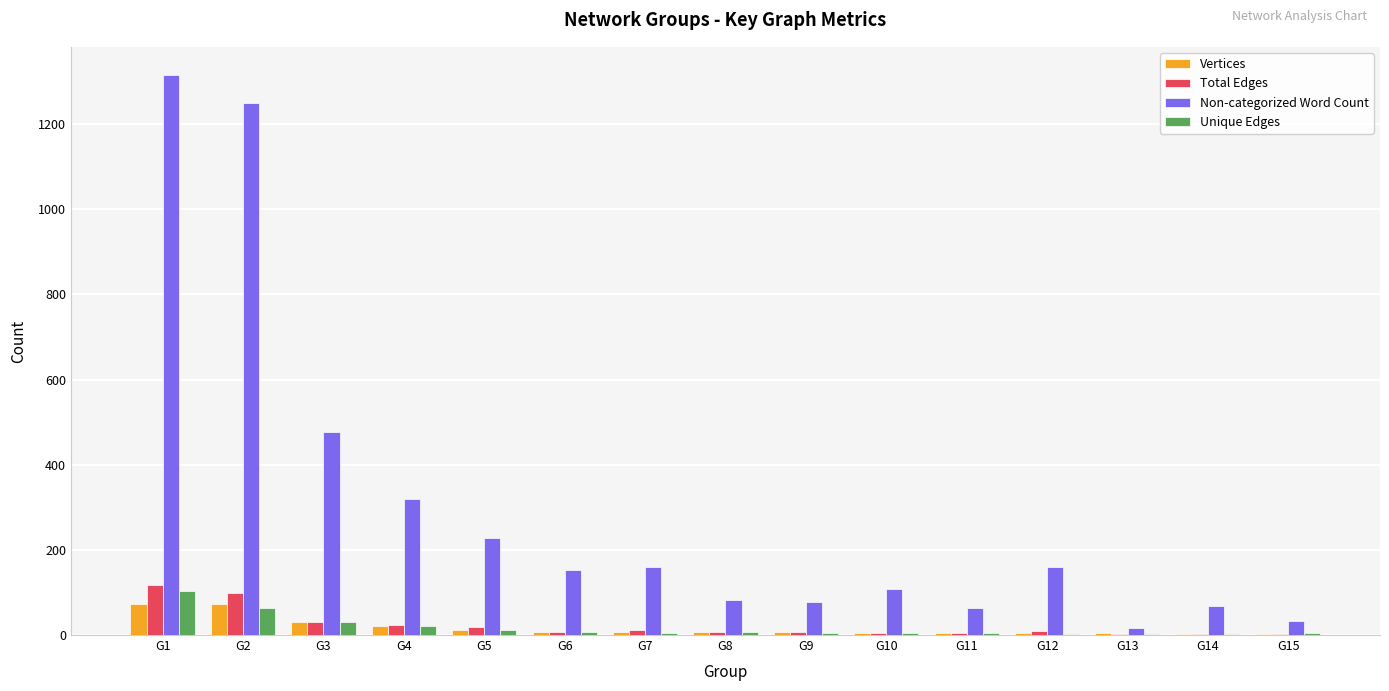

At which label does Non-categorized Word Count reach its peak?

G1